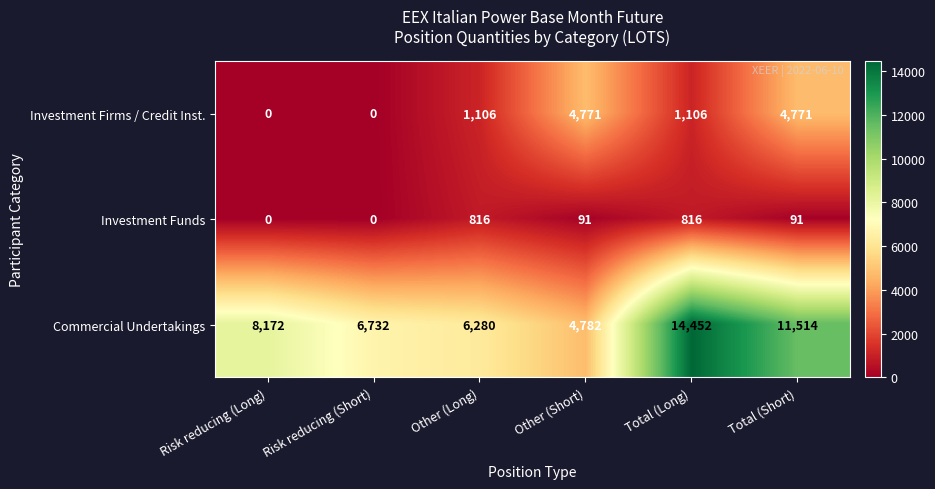

Which label corresponds to the largest value in the chart?

Total (Long)